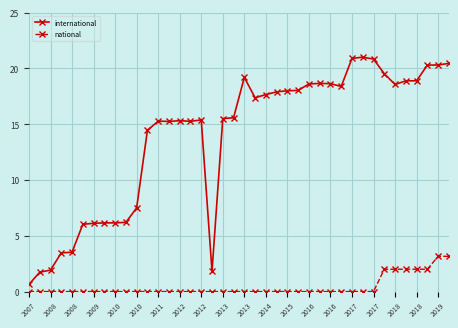

At how many categories does at least one series exceed 12?

28